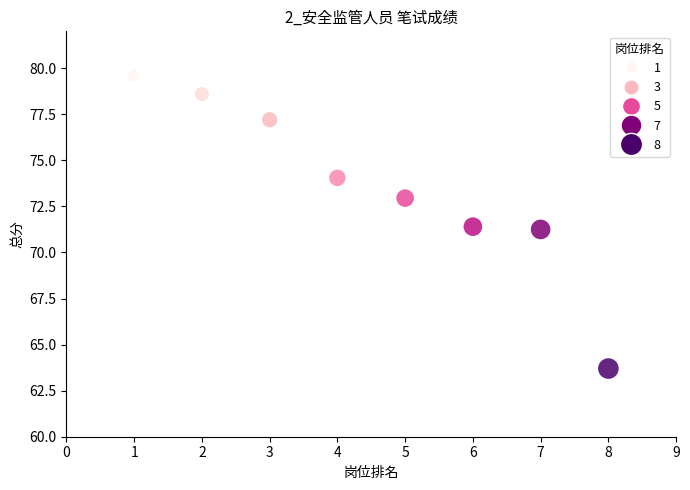

What is the average Y value?

73.6